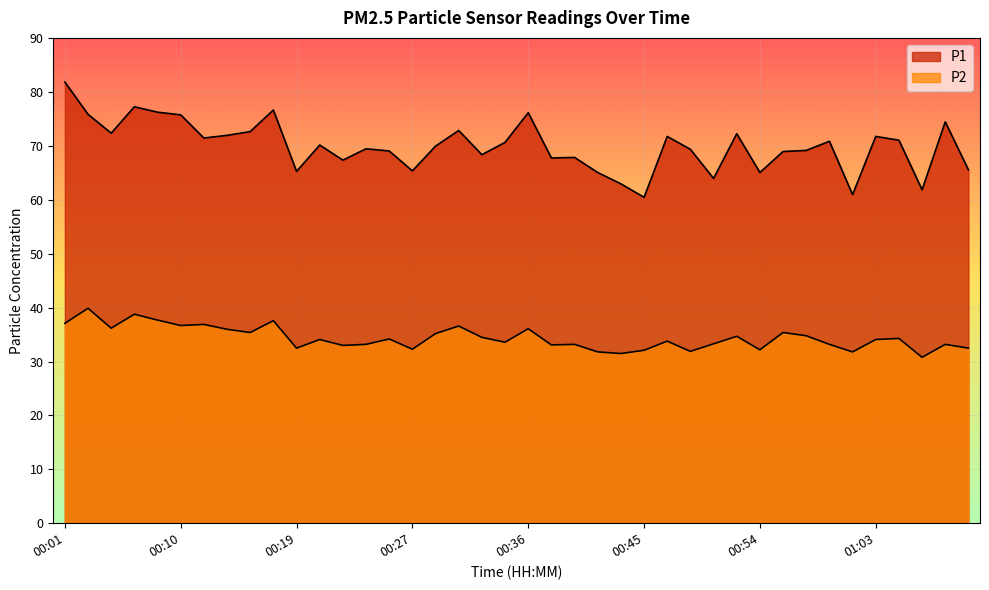

List the series in order of their overall mean, highest first.

P1, P2